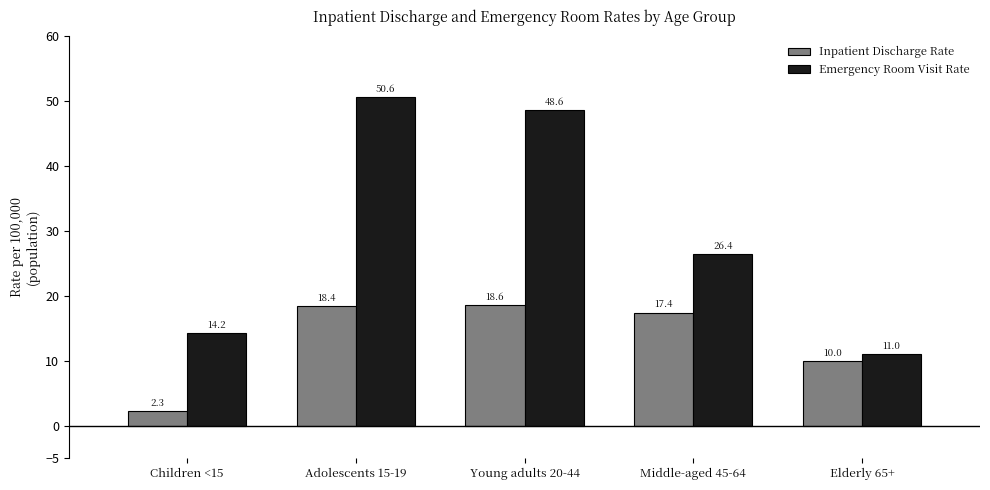

What is the difference between the highest and lowest values at Young adults 20-44?

30.0